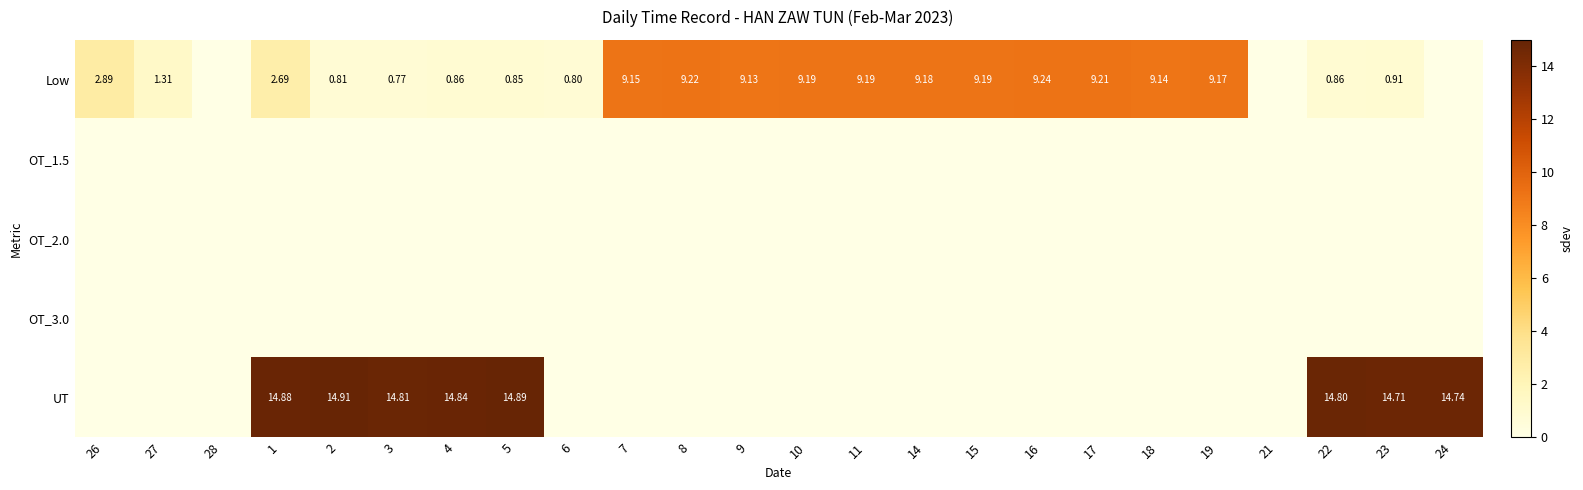

How many values in UT are above zero?

8